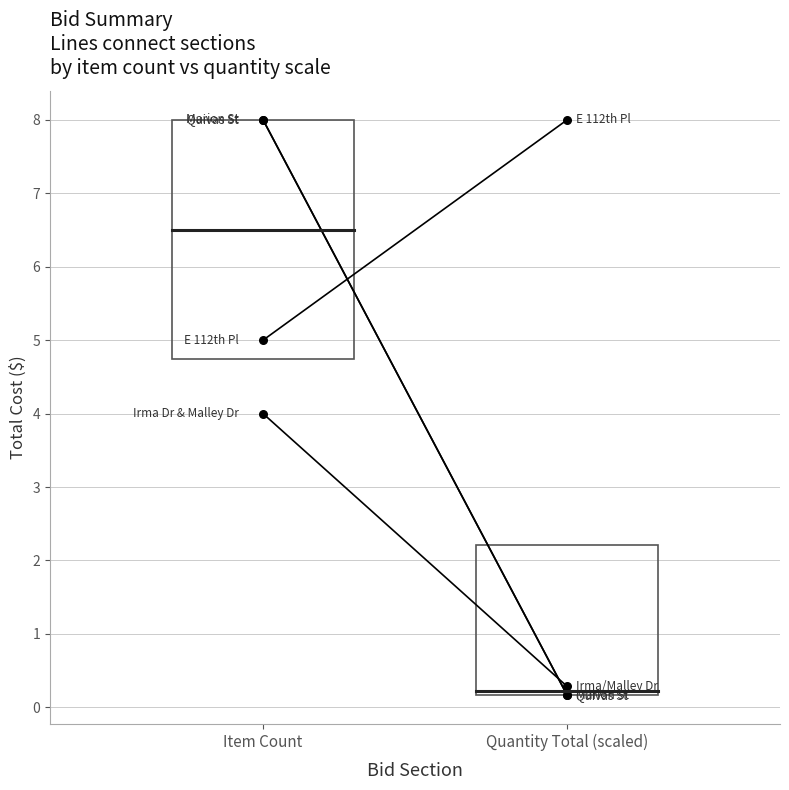

What is the total value across all series at Item Count?

25.0